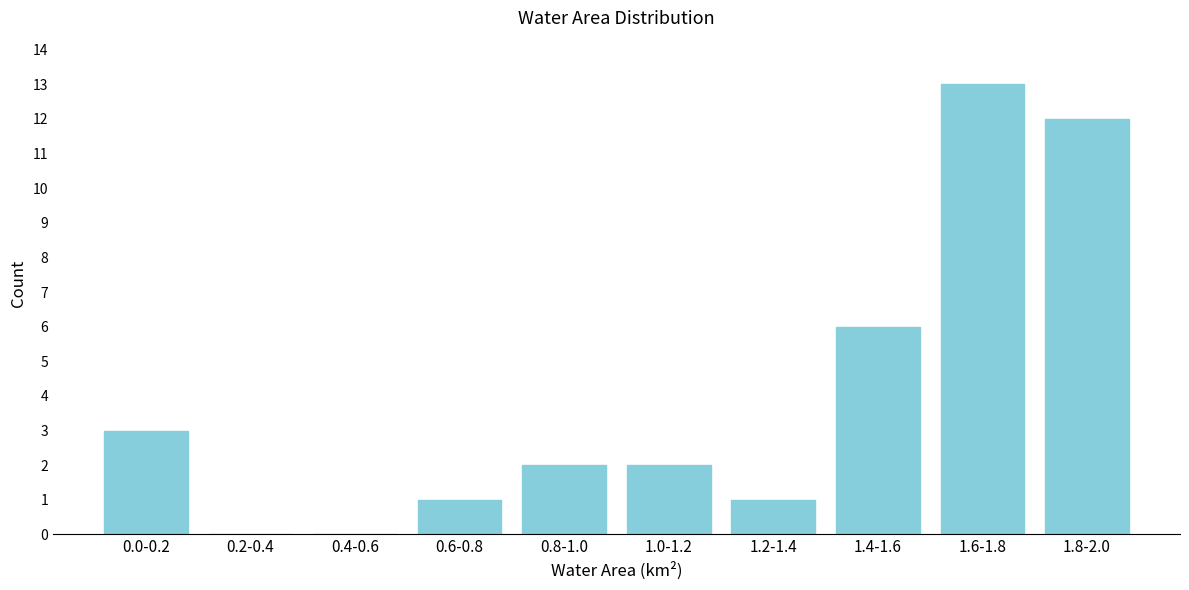

Reading left to right, transcribe all the data shown in this chart.

0.0-0.2=3	0.2-0.4=0	0.4-0.6=0	0.6-0.8=1	0.8-1.0=2	1.0-1.2=2	1.2-1.4=1	1.4-1.6=6	1.6-1.8=13	1.8-2.0=12